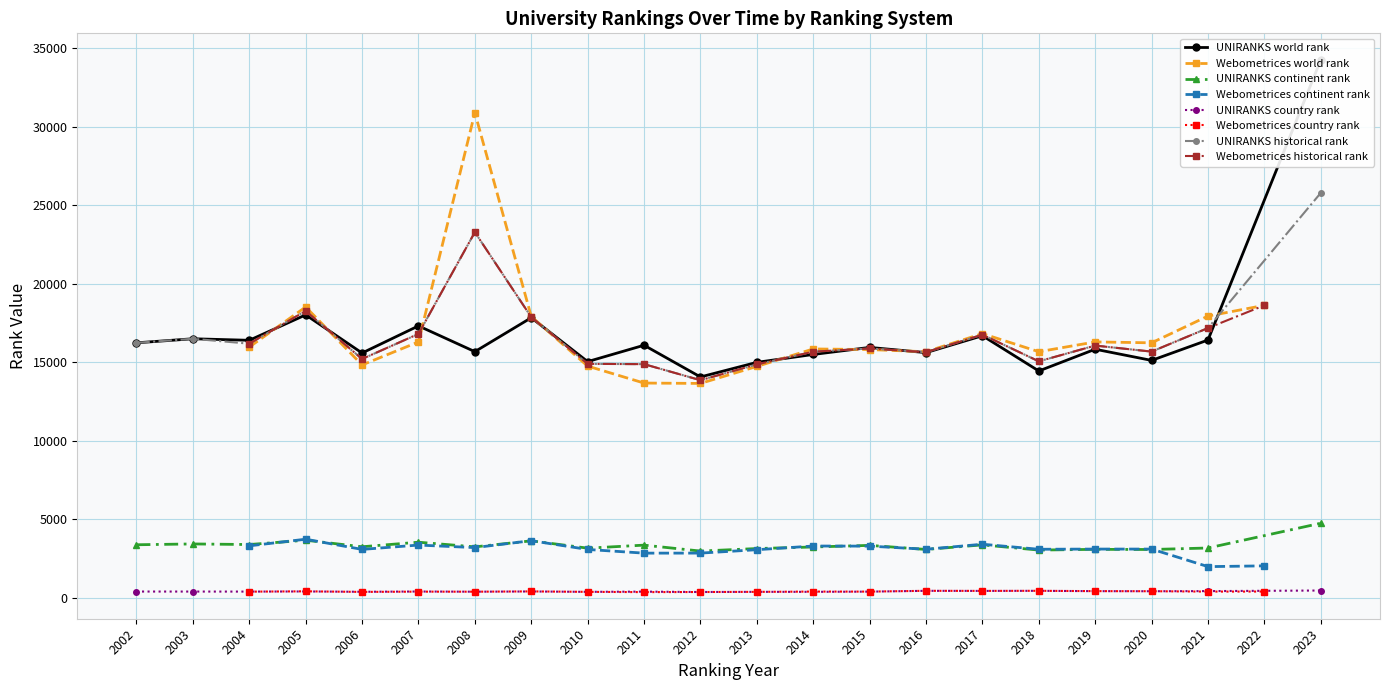

What is the sum of all continent rank values?

128132.0